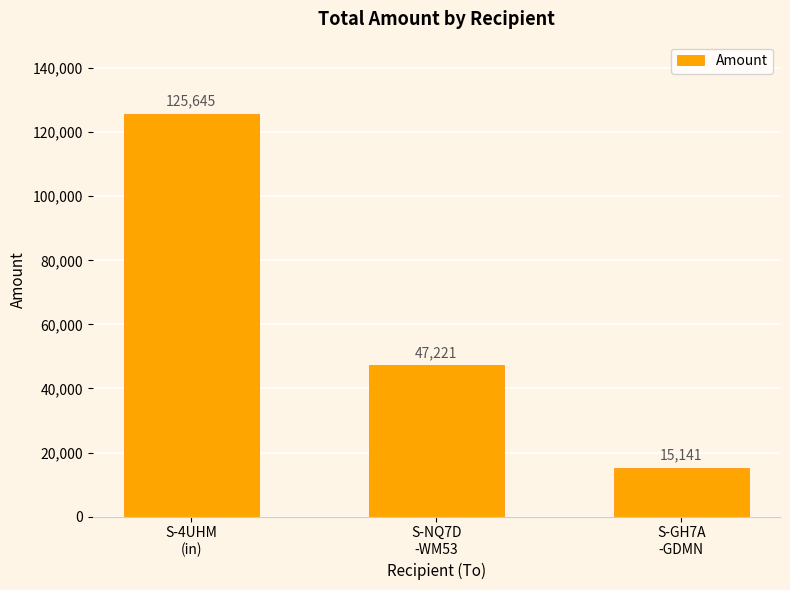

What is the smallest value displayed?

15141.0